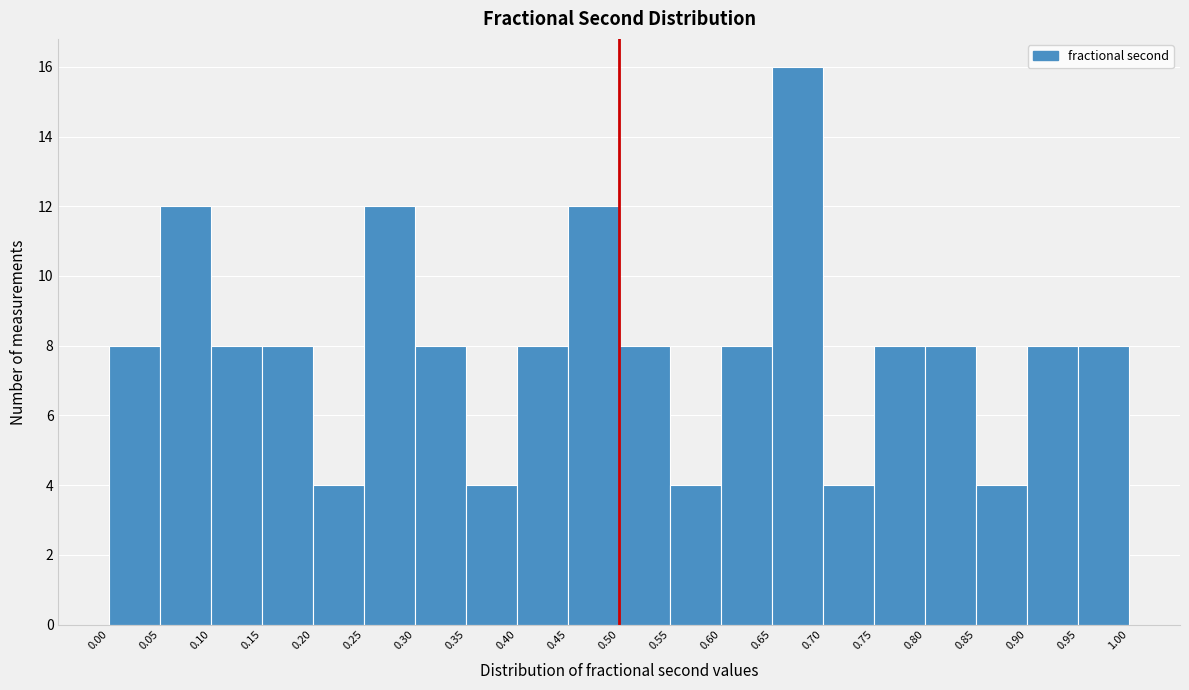

What is the height of the bar covering 0.50 to 0.55 on the x-axis? The values are not printed on the chart, so give them approximately, as read against the axis.

8